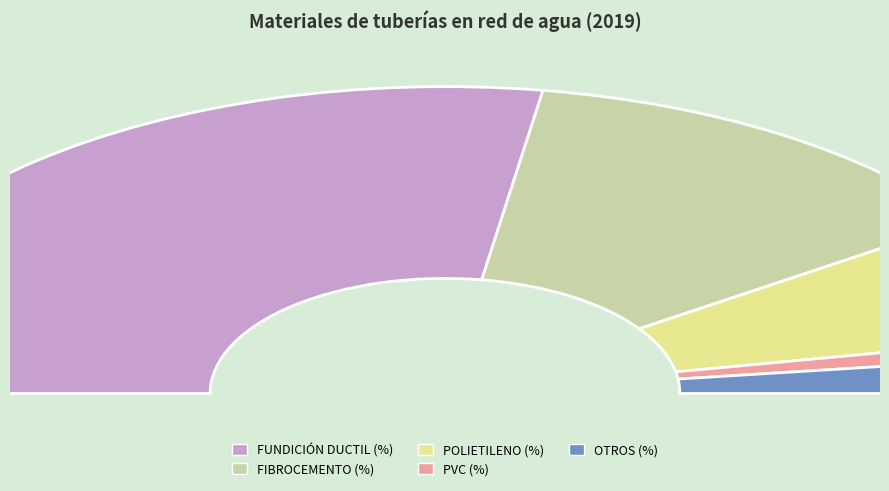

How many slices are in this pie chart?

5